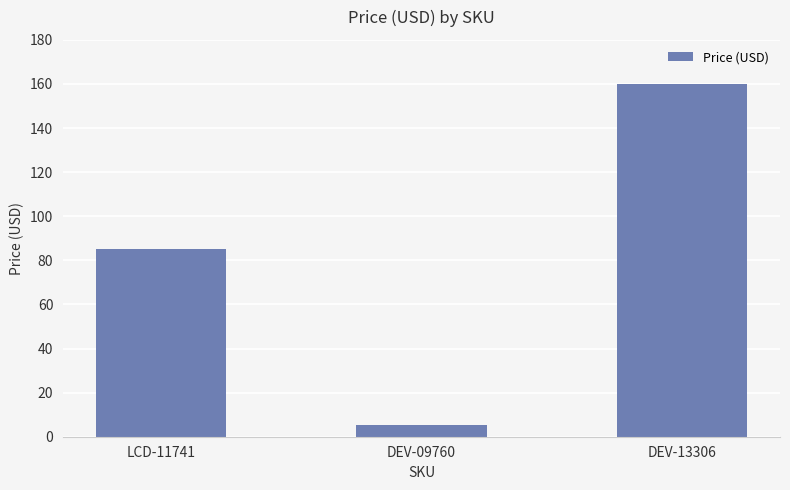

What is the label of the 1st bar from the left?

LCD-11741